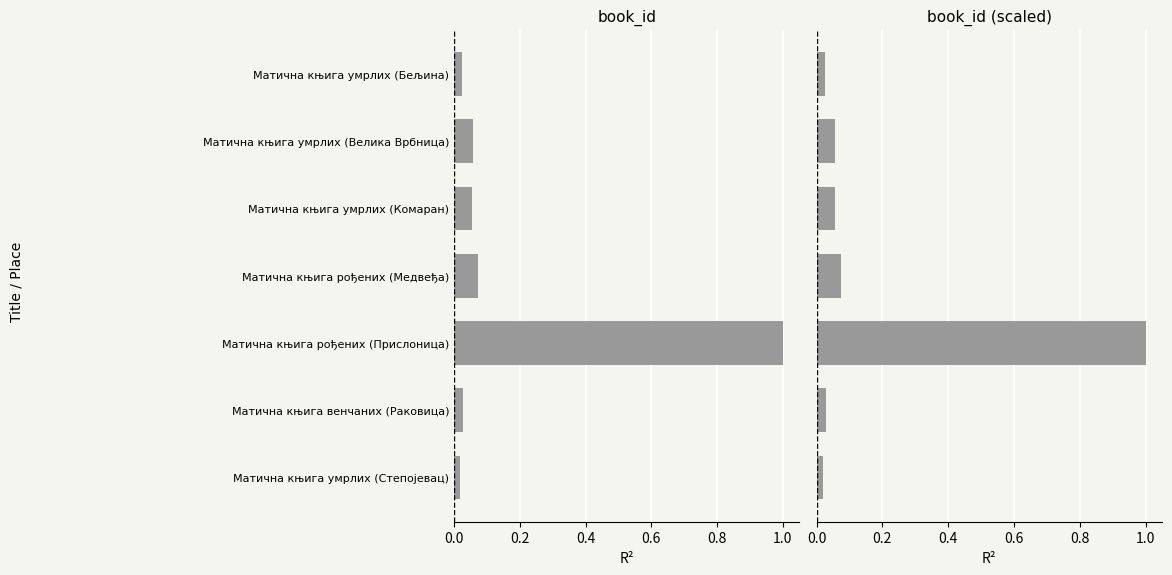

Is it true that book_id (scaled) equals 0.1 at Матична књига умрлих (Комаран)?

True